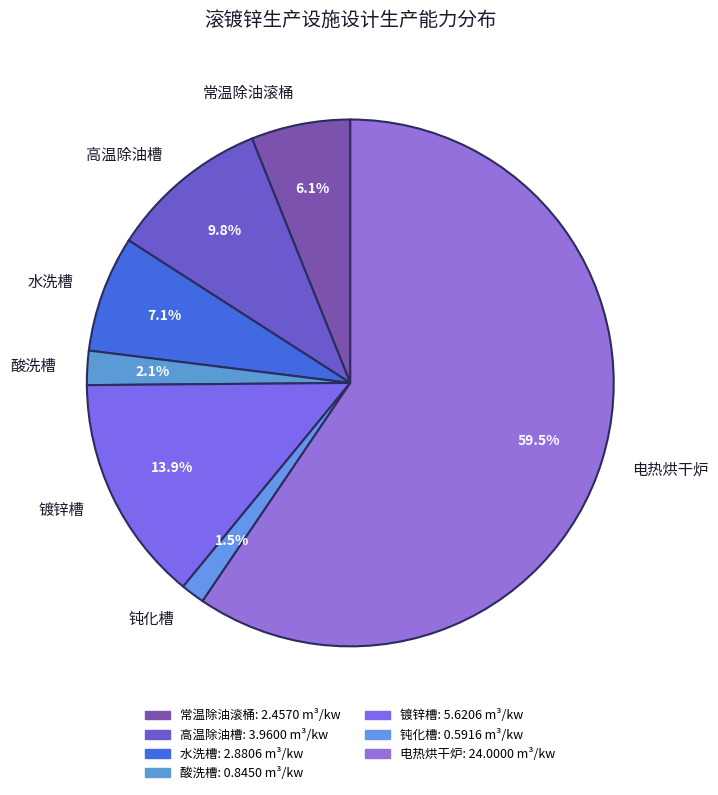

To the nearest percent, what is the average slice percentage?

14%